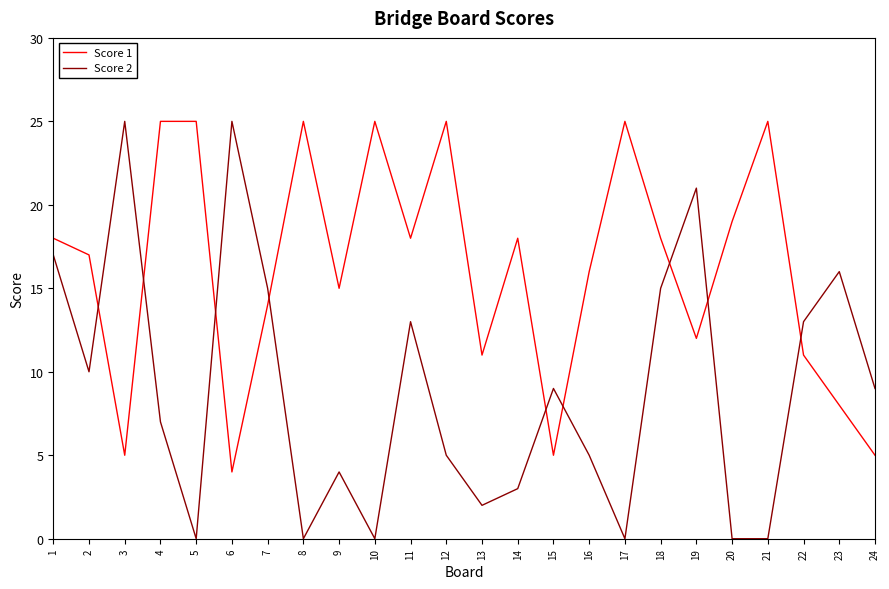

True or false: Score 2 has a value of 9 at 12.

False